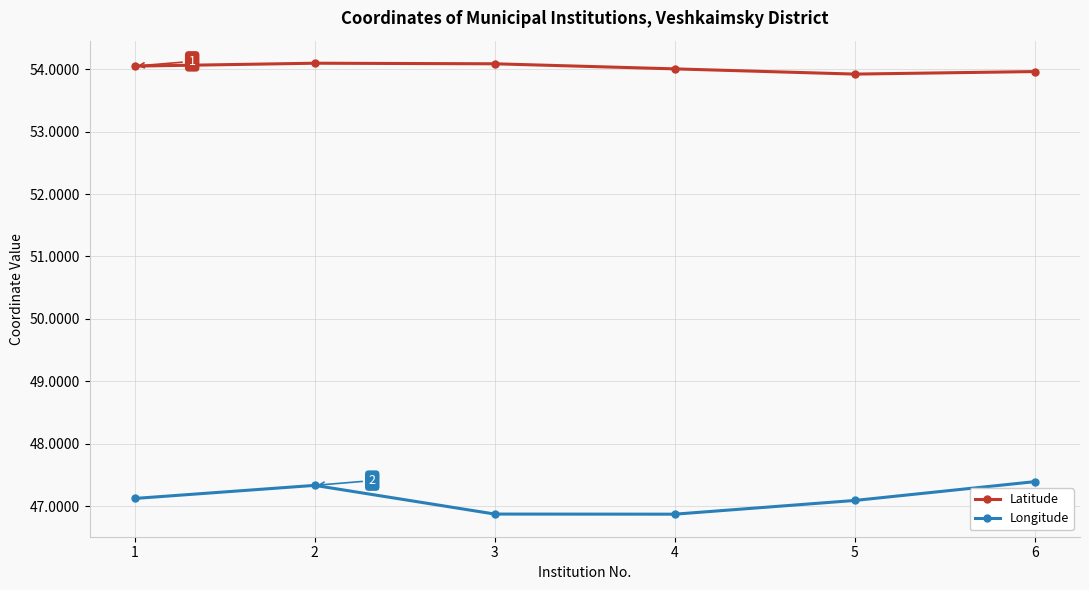

What is the sum of all Longitude values?

282.7